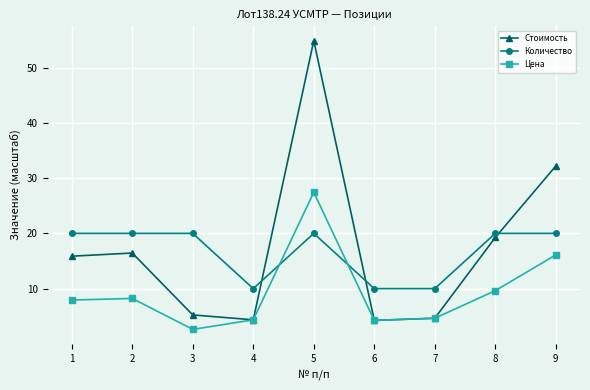

True or false: Количество has a value of 15.6 at 7.

False